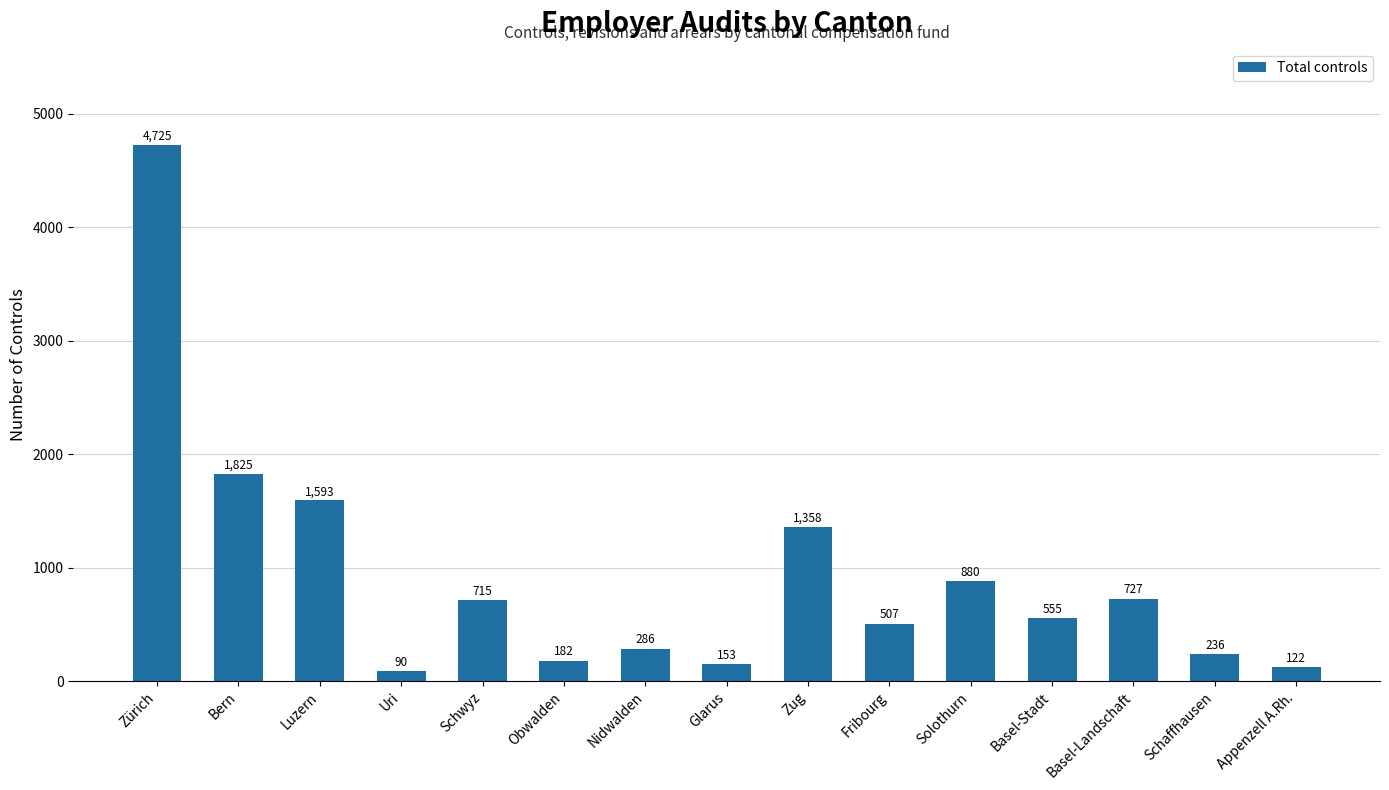

Rank the categories by value from highest to lowest.

Zürich, Bern, Luzern, Zug, Solothurn, Basel-Landschaft, Schwyz, Basel-Stadt, Fribourg, Nidwalden, Schaffhausen, Obwalden, Glarus, Appenzell A.Rh., Uri